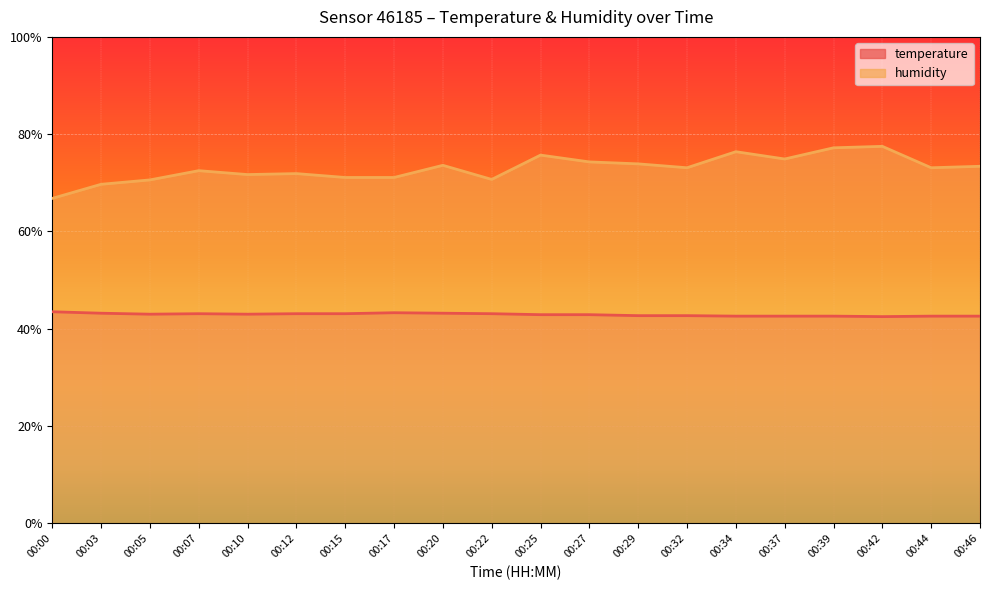

The humidity series shows 19.7 at 00:32. True or false?

False